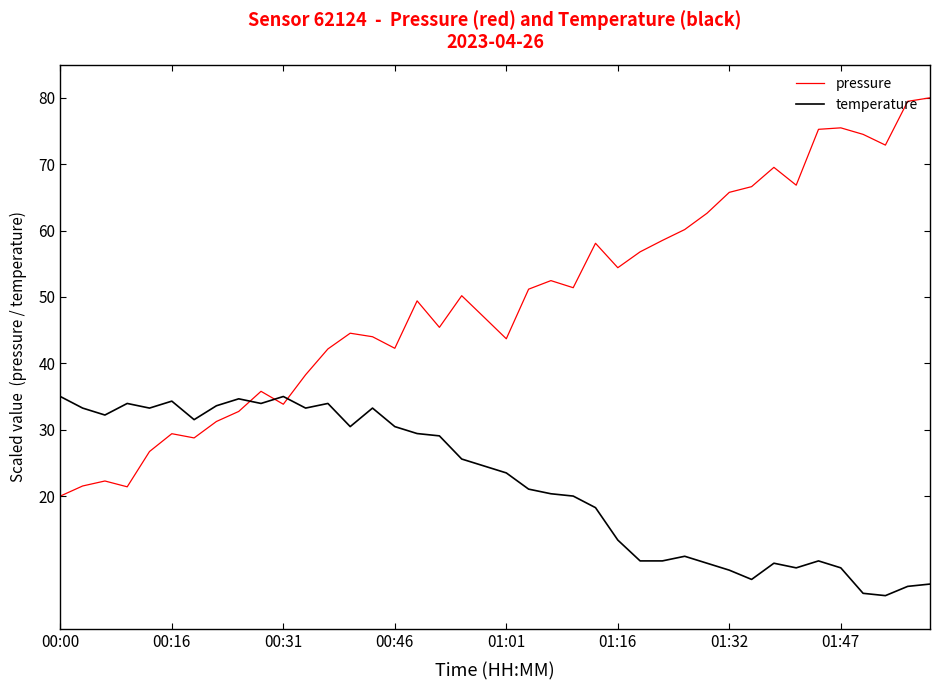

Which series has the largest range (max minus min)?

pressure